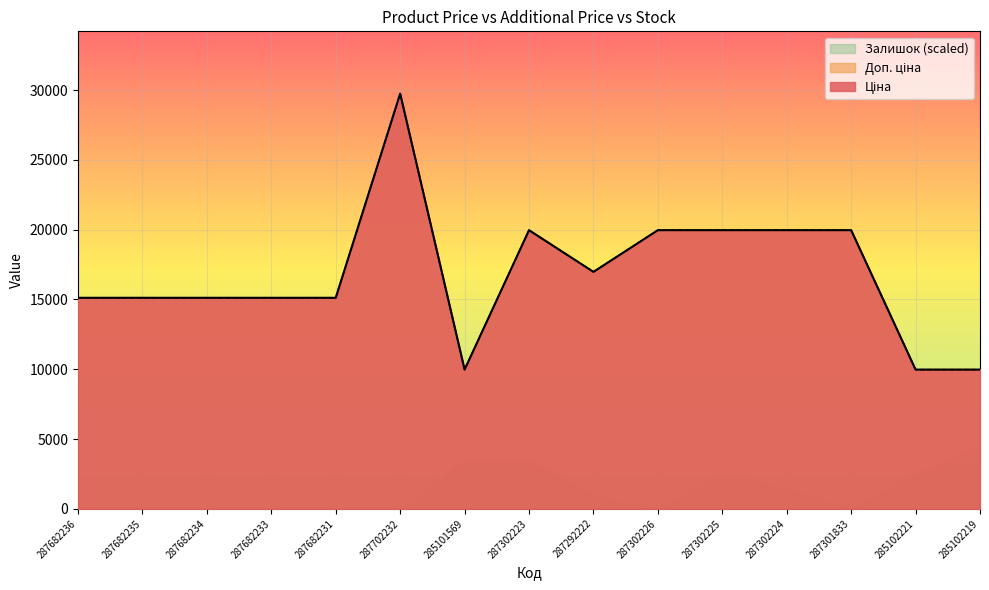

True or false: Доп. ціна and Ціна intersect in this chart.

False